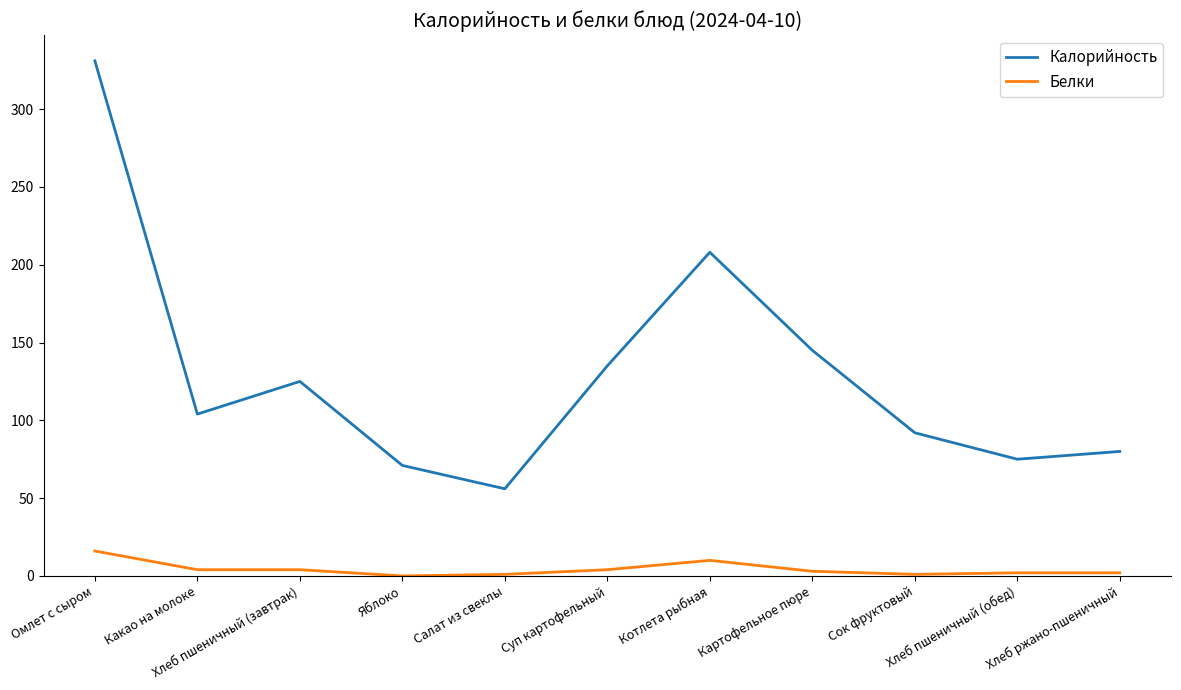

Which series changed the most between Картофельное пюре and Сок фруктовый?

Калорийность